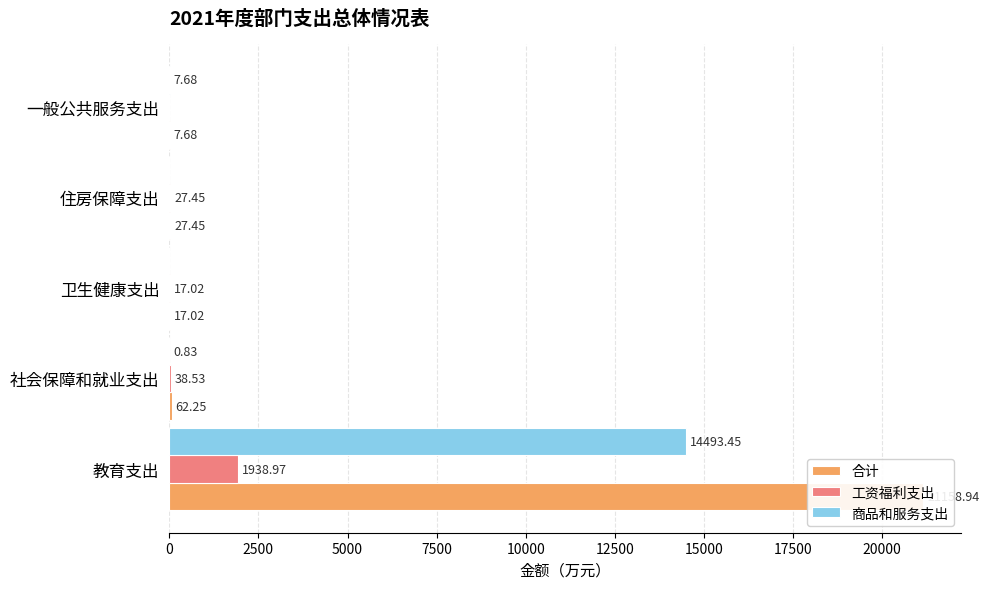

What is the minimum value for 合计?

7.7